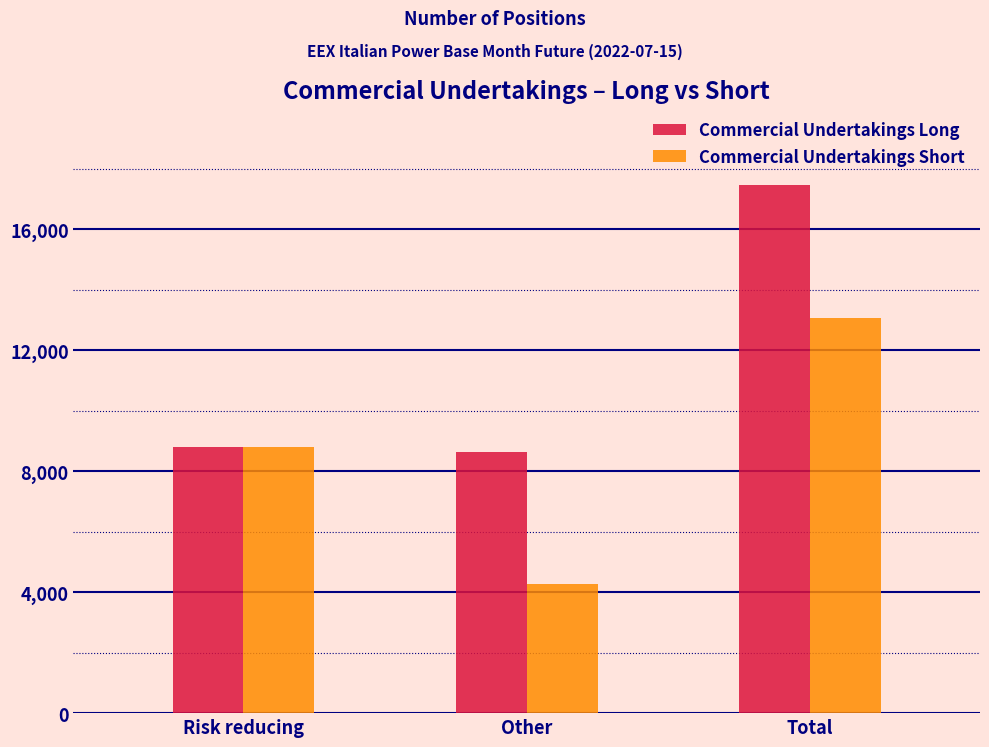

Reading left to right, transcribe all the data shown in this chart.

Commercial Undertakings Long: Risk reducing=8815	Other=8640	Total=17455
Commercial Undertakings Short: Risk reducing=8806	Other=4257	Total=13063